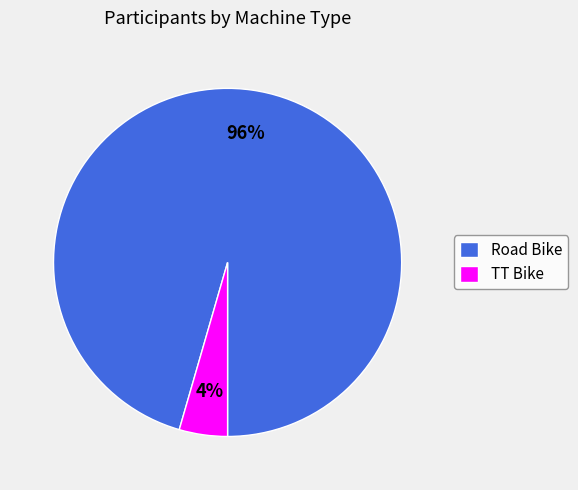

Which has a higher value, TT Bike or Road Bike?

Road Bike